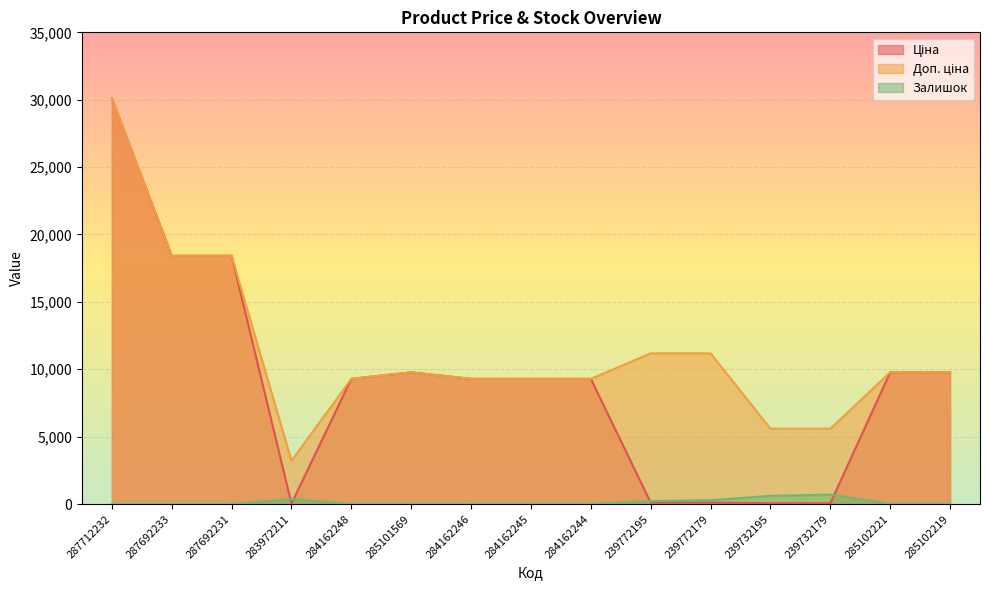

Reading right to left, what are all the values shown in this chart?

Ціна: 9775.5	9775.5	55.9	55.9	111.8	111.8	9290.5	9290.5	9290.5	9775.5	9290.5	32.0	18420.9	18420.9	30102.8
Доп. ціна: 9775.5	9775.5	5591.0	5591.0	11182.0	11182.0	9290.5	9290.5	9290.5	9775.5	9290.5	3205.0	18420.9	18420.9	30102.8
Залишок: 11.0	11.0	702.0	606.0	290.0	218.0	0.0	8.0	0.0	7.0	0.0	360.0	0.0	0.0	0.0